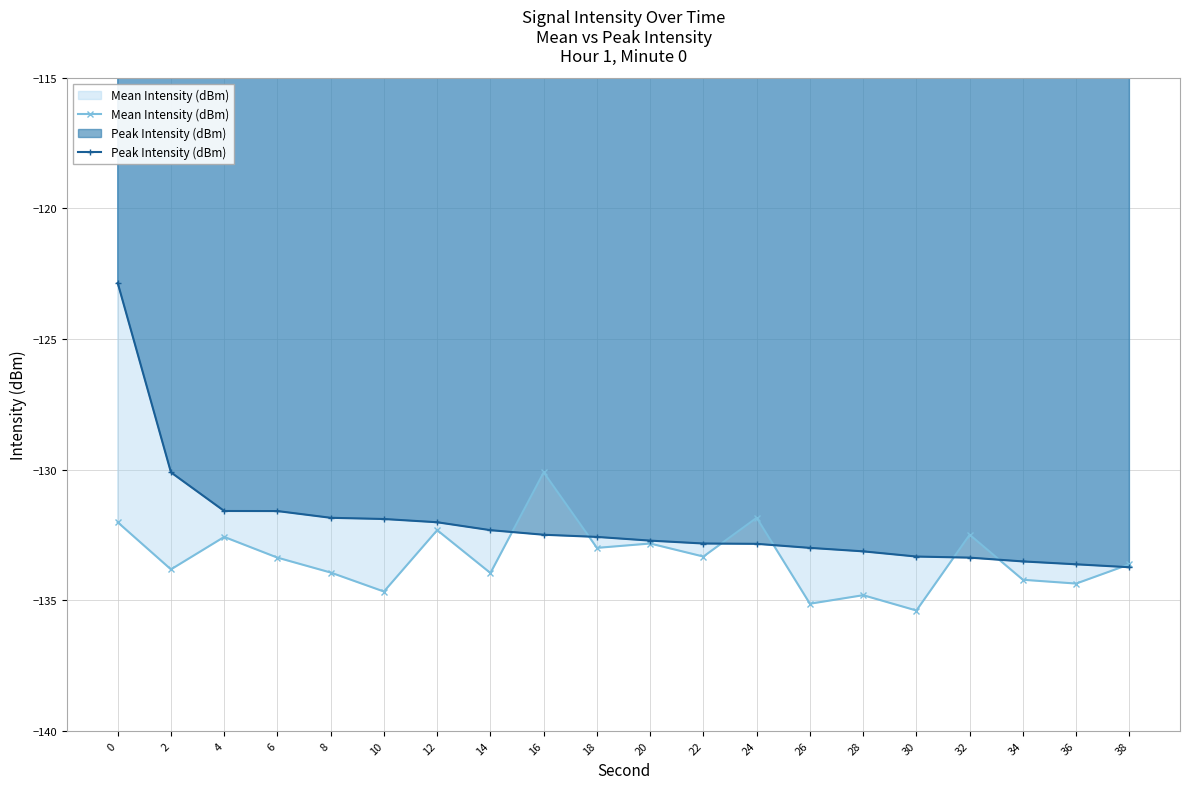

Which series changed the most between 8 and 38?

Peak Intensity (dBm)